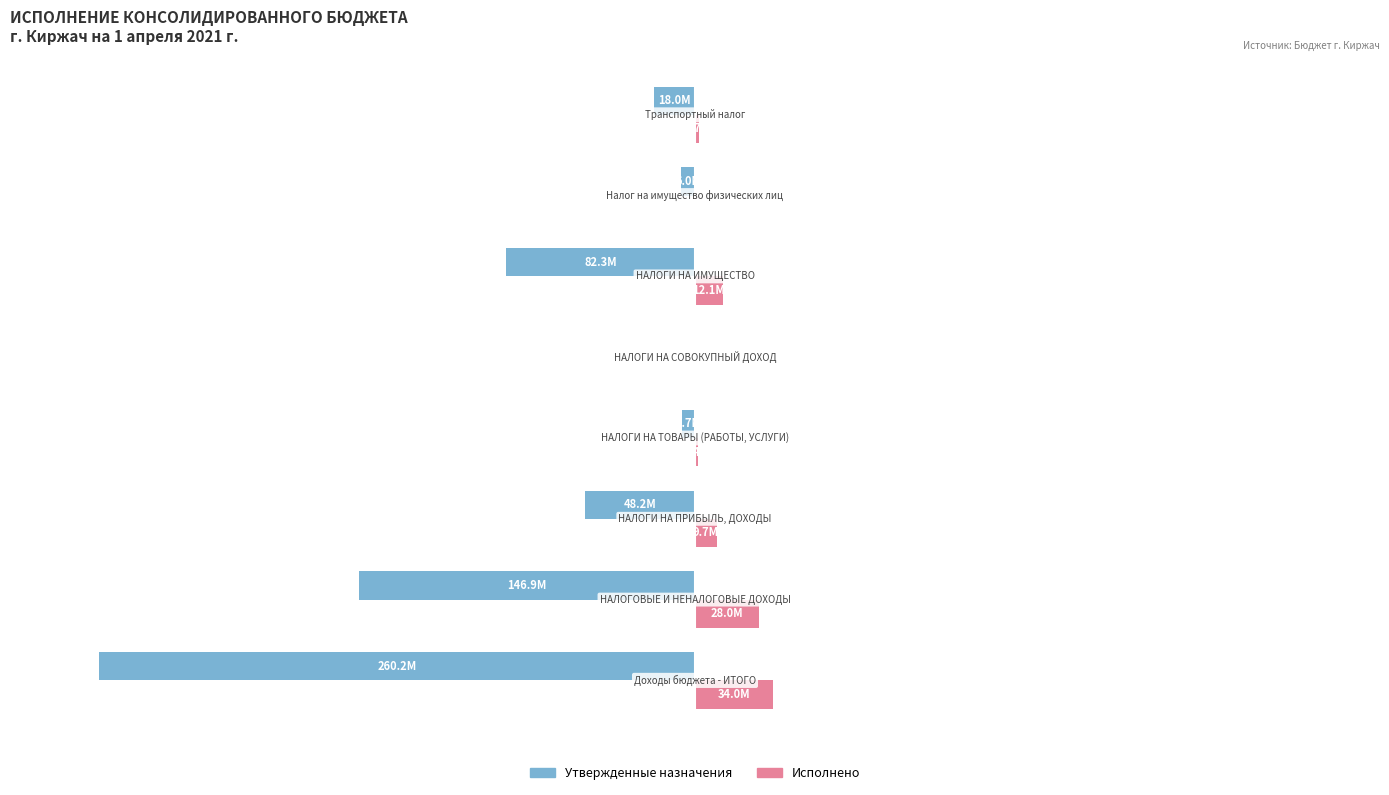

What are all the series names shown in the legend?

Утвержденные назначения, Исполнено